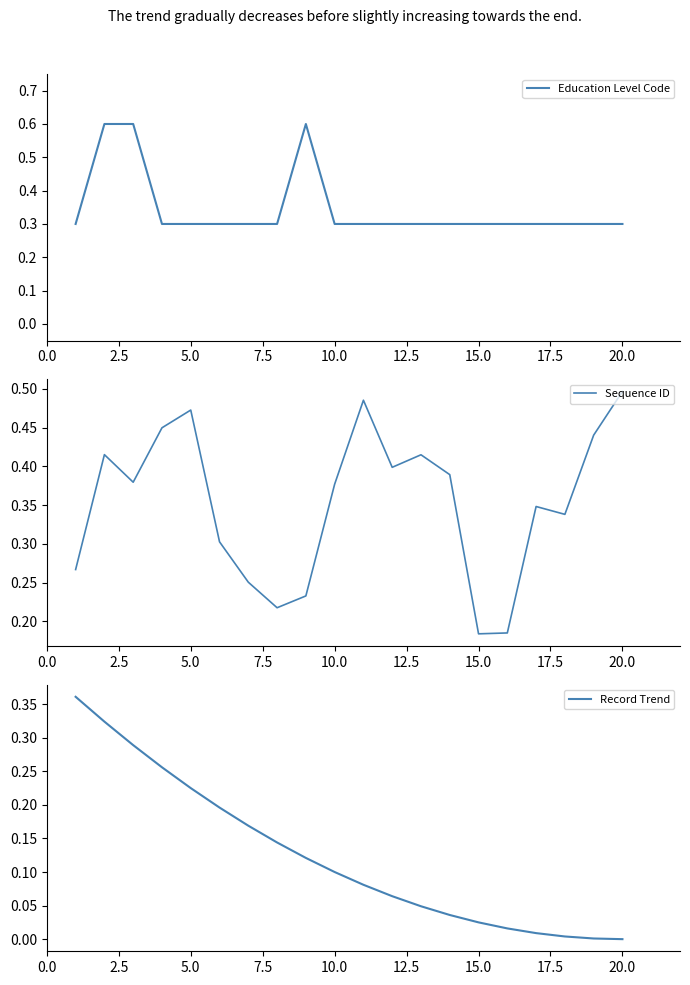

Where do Education Level Code and Record Trend first cross each other?

0.0 and 2.5